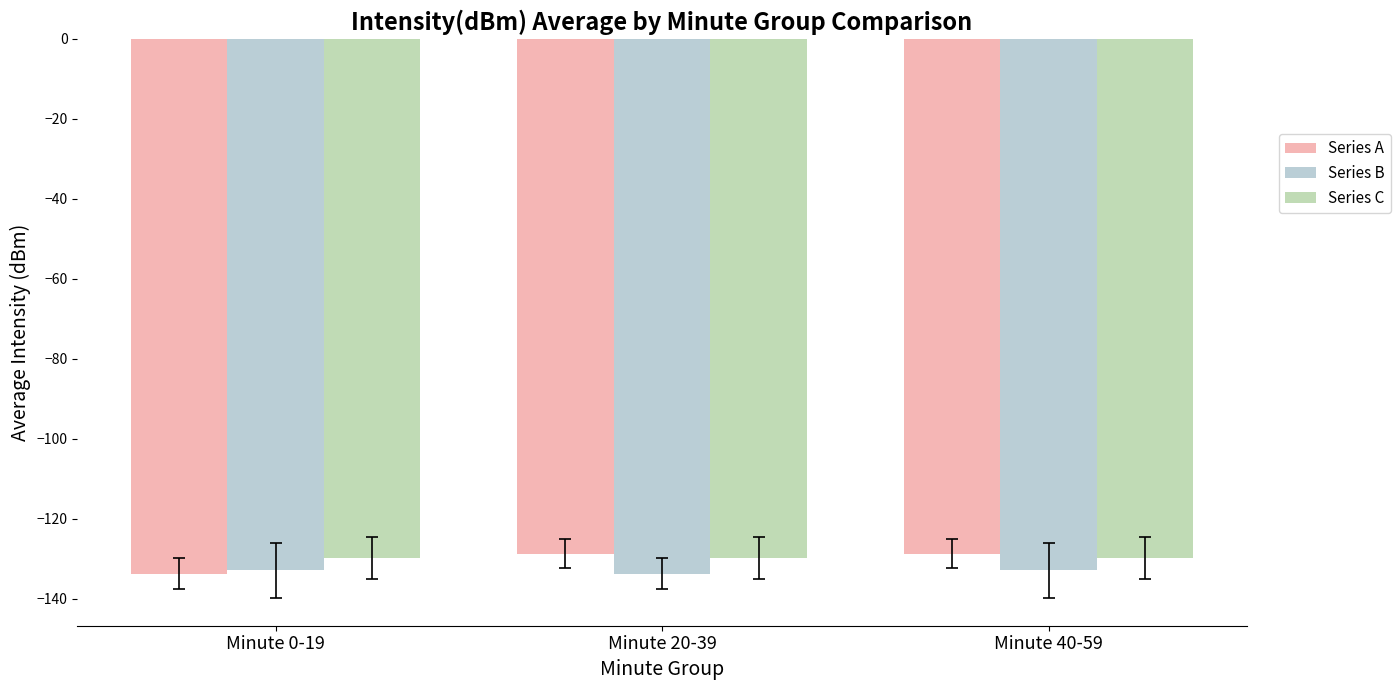

What is the total value across all series at Minute 40-59?

-391.5